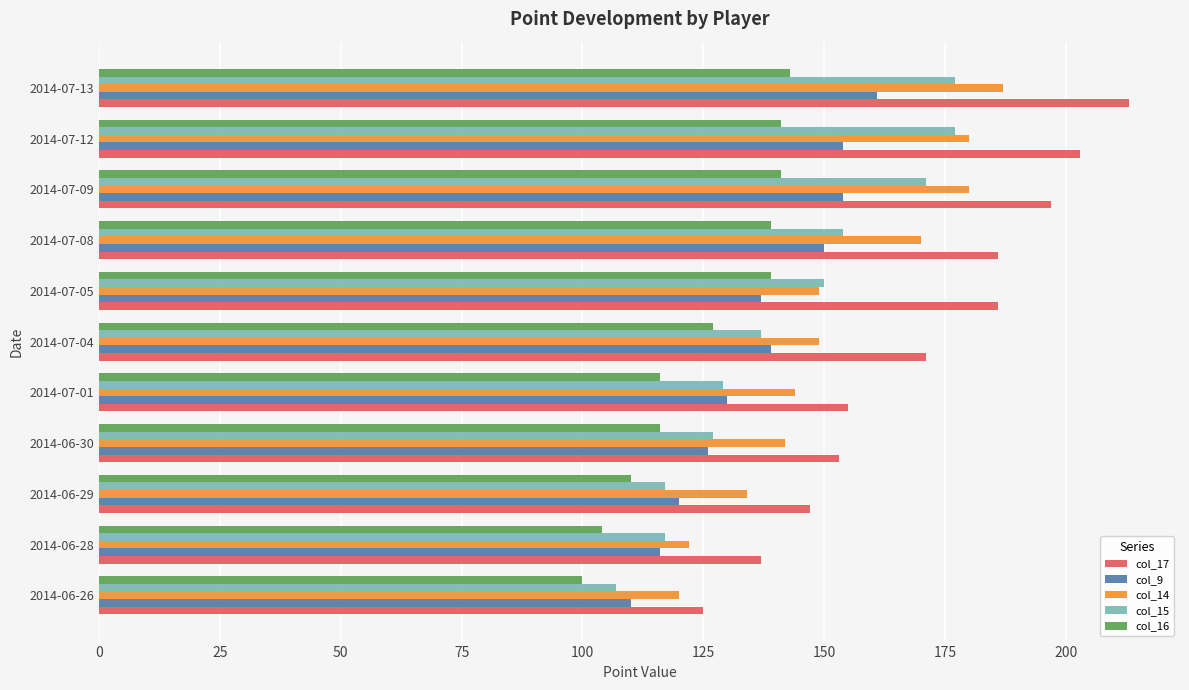

Which series changed the most between 2014-06-28 and 2014-06-30?

col_14